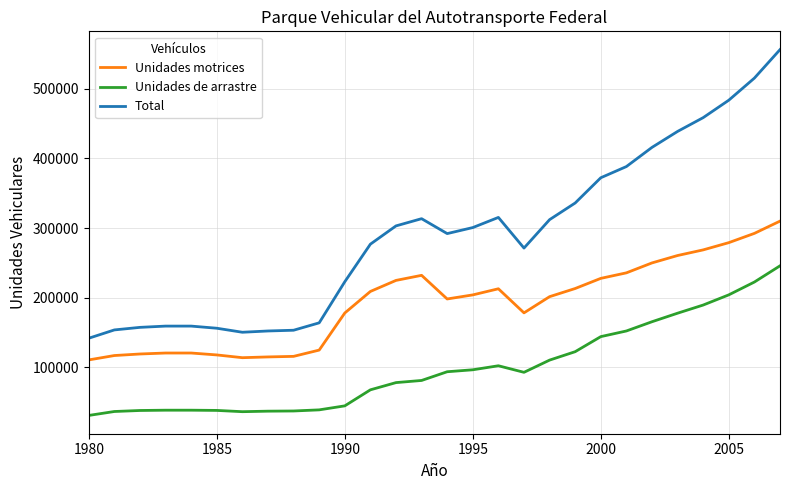

List the series in order of their overall mean, highest first.

Total, Unidades motrices, Unidades de arrastre